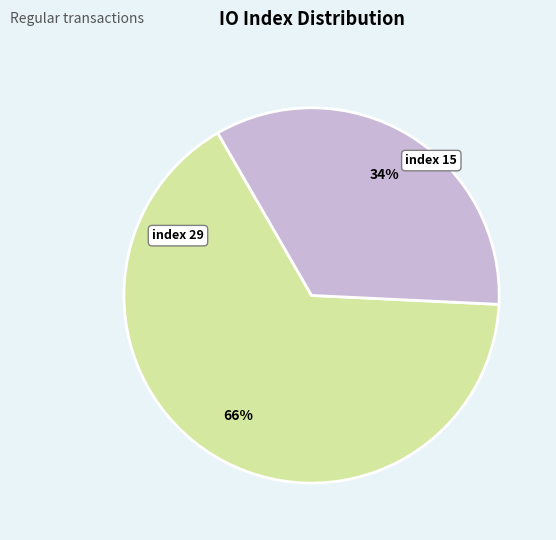

How many segments does this pie chart have?

2